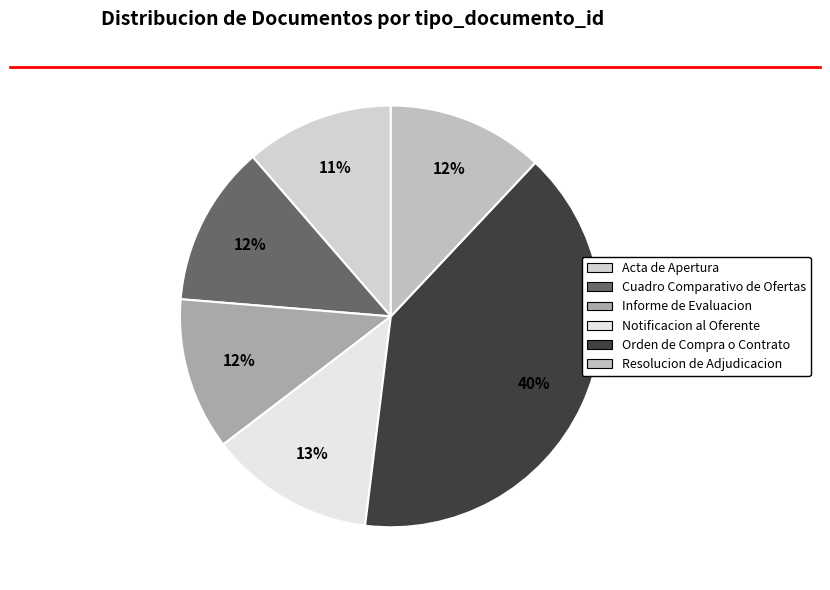

Which category has the smallest portion of the pie?

Acta de Apertura